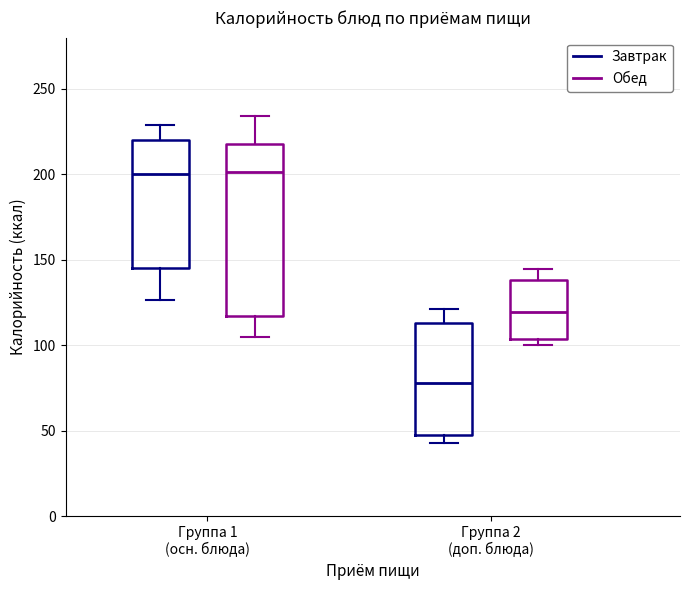

Which box's median line is the lowest?

Группа 2 (доп. блюда) (Завтрак)